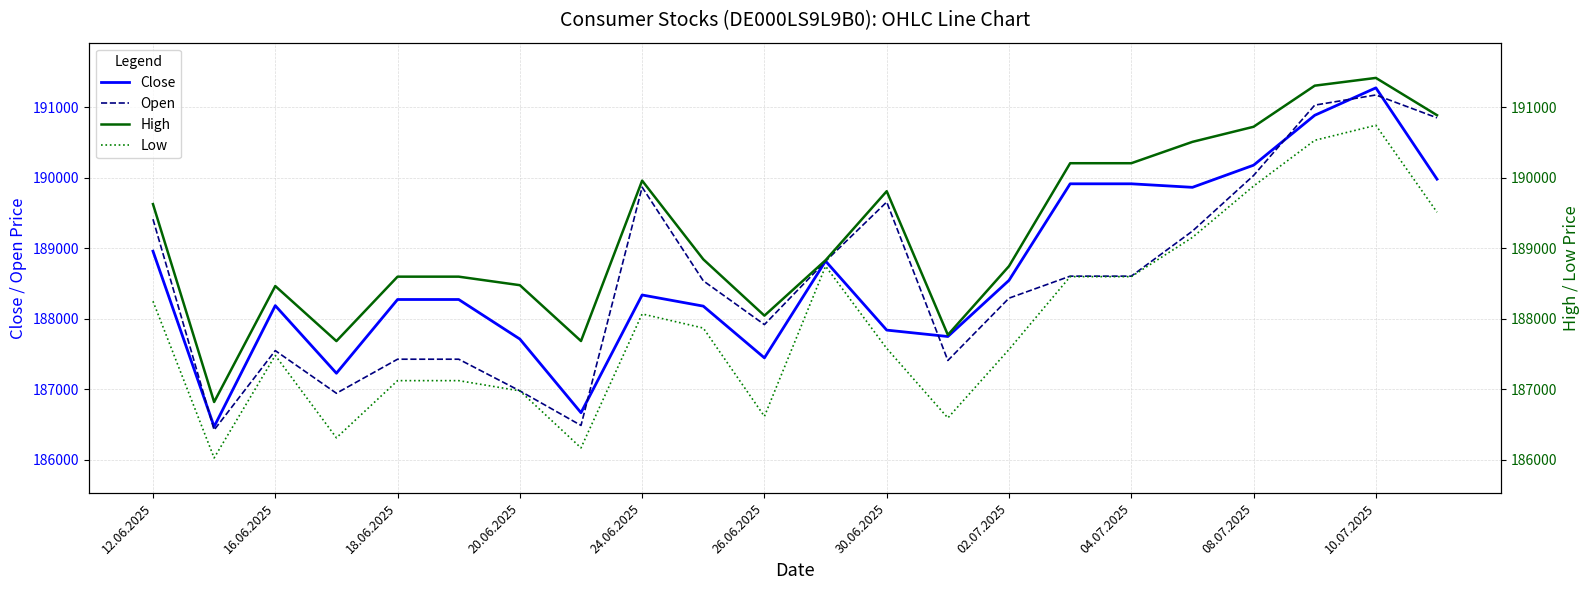

How many lines are shown in the chart?

4